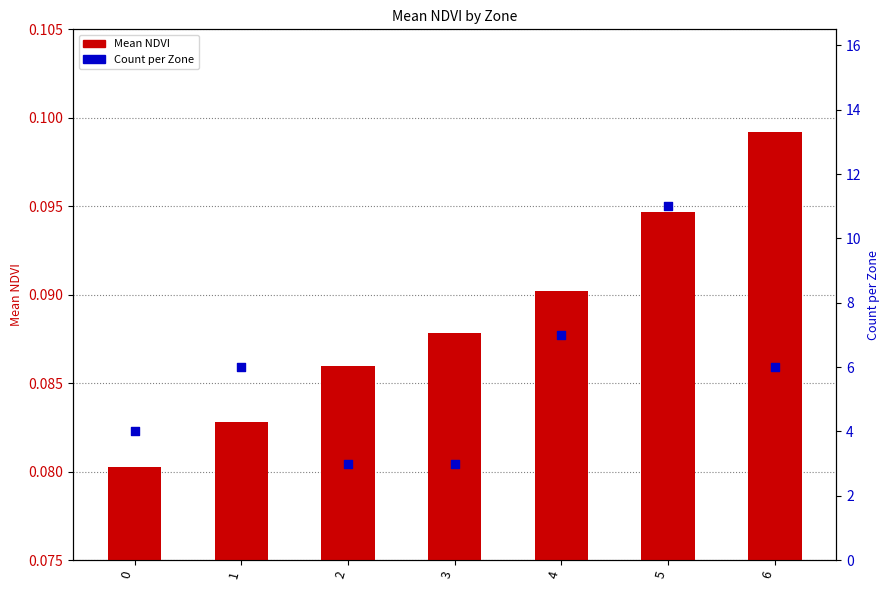

What is the total value across all series at 6?

6.1